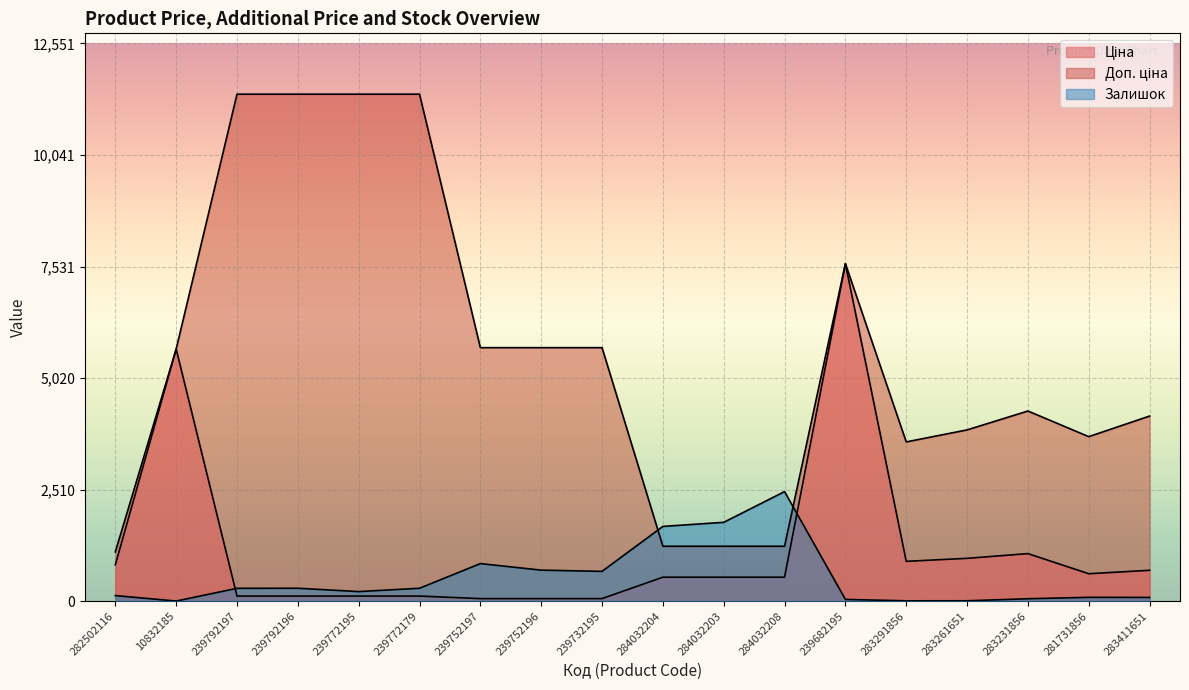

What is the maximum value for Залишок?

2465.0